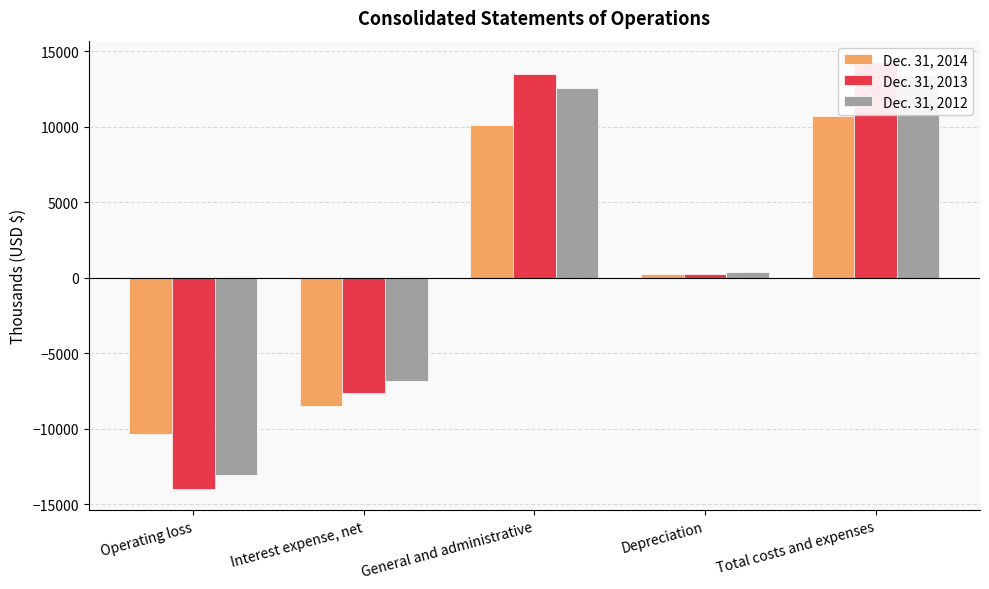

Reading left to right, transcribe all the data shown in this chart.

Dec. 31, 2014: -10359	-8518	10084	254	10695
Dec. 31, 2013: -13972	-7644	13464	254	14273
Dec. 31, 2012: -13068	-6817	12559	350	13430